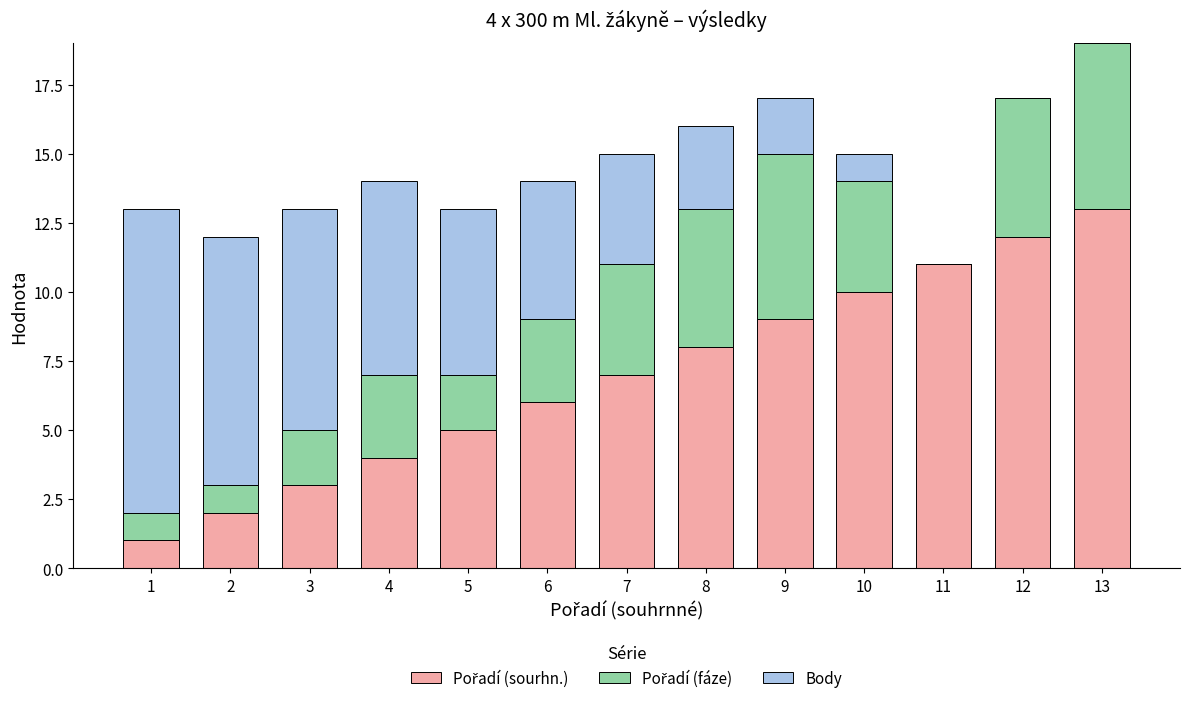

How many distinct data groups are displayed?

3